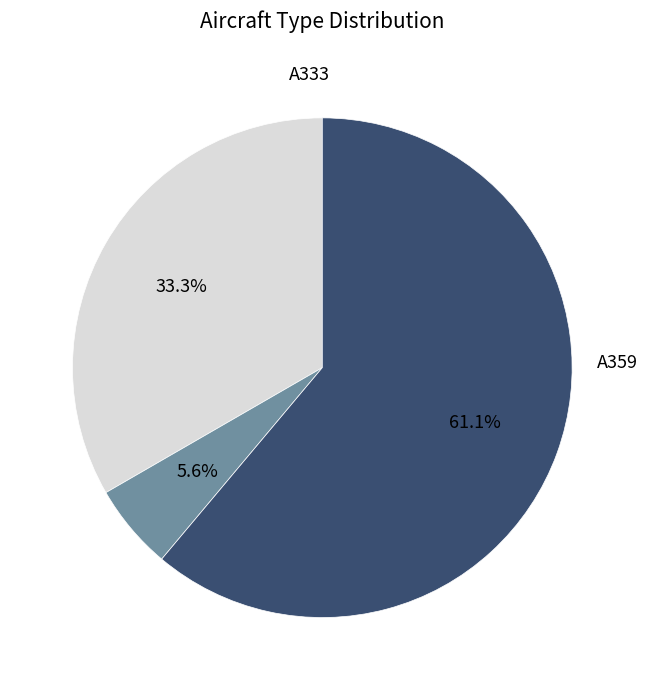

Is there any slice that represents more than half of the pie?

Yes